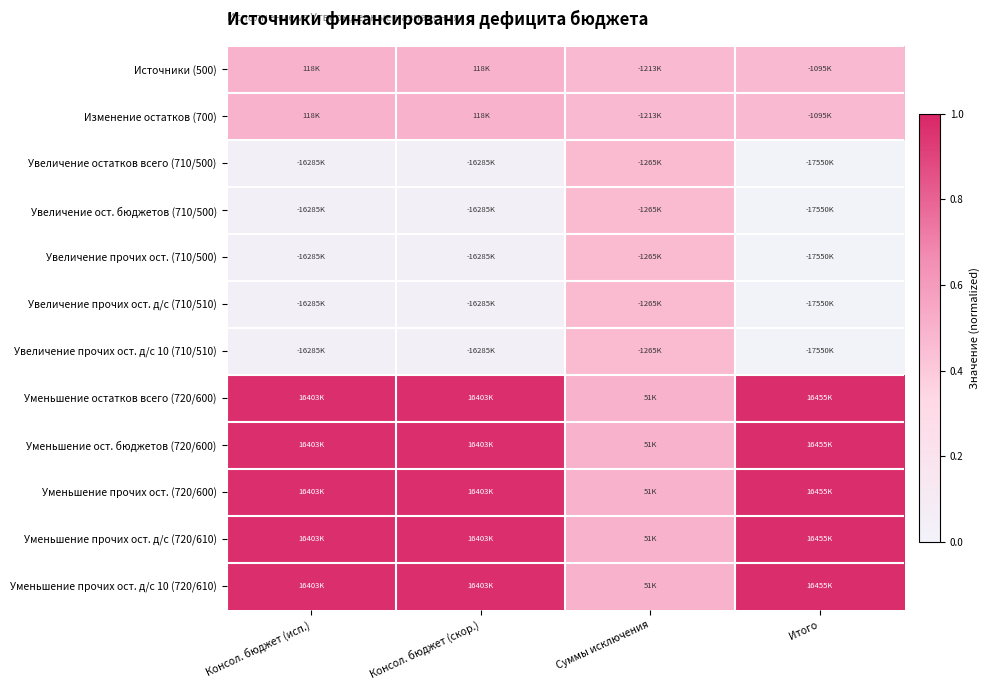

Reading right to left, list all the values displayed in this chart.

Источники (500): Итого=0.5	Суммы исключения=0.5	Консол. бюджет (скор.)=0.5	Консол. бюджет (исп.)=0.5
Изменение остатков (700): Итого=0.5	Суммы исключения=0.5	Консол. бюджет (скор.)=0.5	Консол. бюджет (исп.)=0.5
Увеличение остатков всего (710/500): Итого=0.0	Суммы исключения=0.5	Консол. бюджет (скор.)=0.0	Консол. бюджет (исп.)=0.0
Увеличение ост. бюджетов (710/500): Итого=0.0	Суммы исключения=0.5	Консол. бюджет (скор.)=0.0	Консол. бюджет (исп.)=0.0
Увеличение прочих ост. (710/500): Итого=0.0	Суммы исключения=0.5	Консол. бюджет (скор.)=0.0	Консол. бюджет (исп.)=0.0
Увеличение прочих ост. д/с (710/510): Итого=0.0	Суммы исключения=0.5	Консол. бюджет (скор.)=0.0	Консол. бюджет (исп.)=0.0
Увеличение прочих ост. д/с 10 (710/510): Итого=0.0	Суммы исключения=0.5	Консол. бюджет (скор.)=0.0	Консол. бюджет (исп.)=0.0
Уменьшение остатков всего (720/600): Итого=1.0	Суммы исключения=0.5	Консол. бюджет (скор.)=1.0	Консол. бюджет (исп.)=1.0
Уменьшение ост. бюджетов (720/600): Итого=1.0	Суммы исключения=0.5	Консол. бюджет (скор.)=1.0	Консол. бюджет (исп.)=1.0
Уменьшение прочих ост. (720/600): Итого=1.0	Суммы исключения=0.5	Консол. бюджет (скор.)=1.0	Консол. бюджет (исп.)=1.0
Уменьшение прочих ост. д/с (720/610): Итого=1.0	Суммы исключения=0.5	Консол. бюджет (скор.)=1.0	Консол. бюджет (исп.)=1.0
Уменьшение прочих ост. д/с 10 (720/610): Итого=1.0	Суммы исключения=0.5	Консол. бюджет (скор.)=1.0	Консол. бюджет (исп.)=1.0